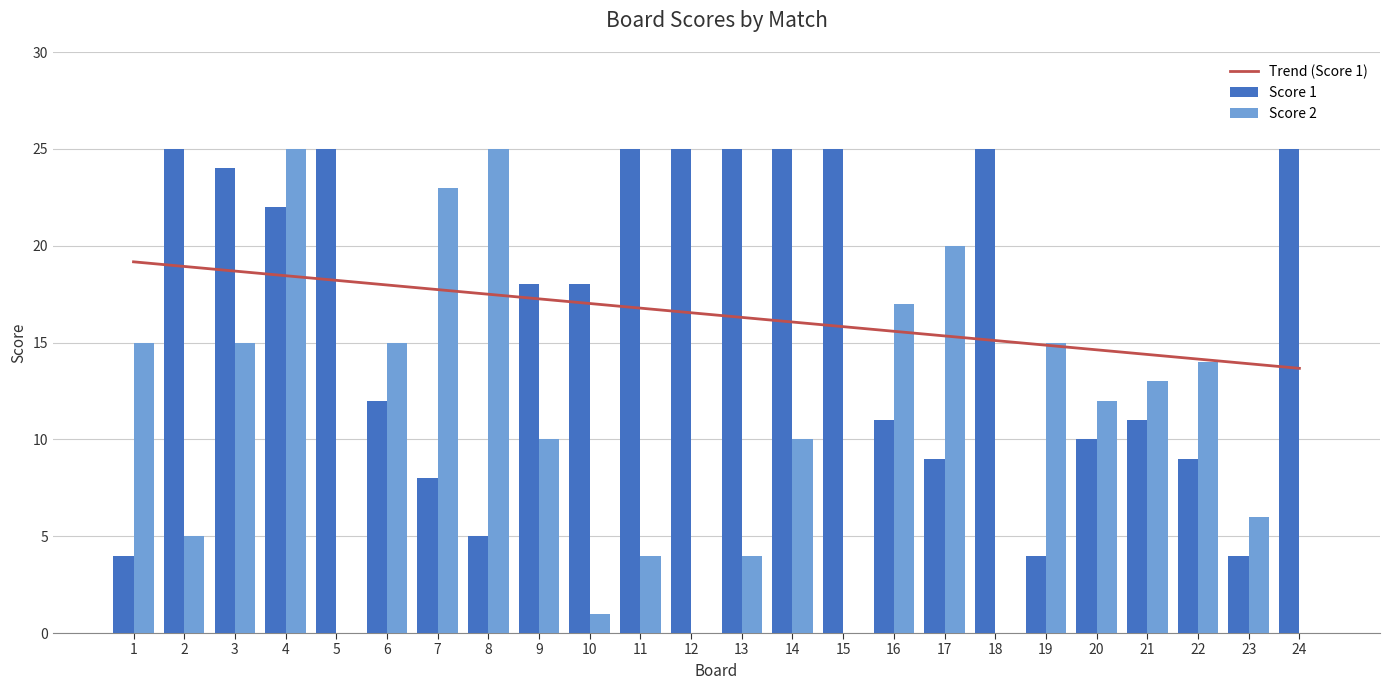

Which has a higher value, 22 or 23?

22